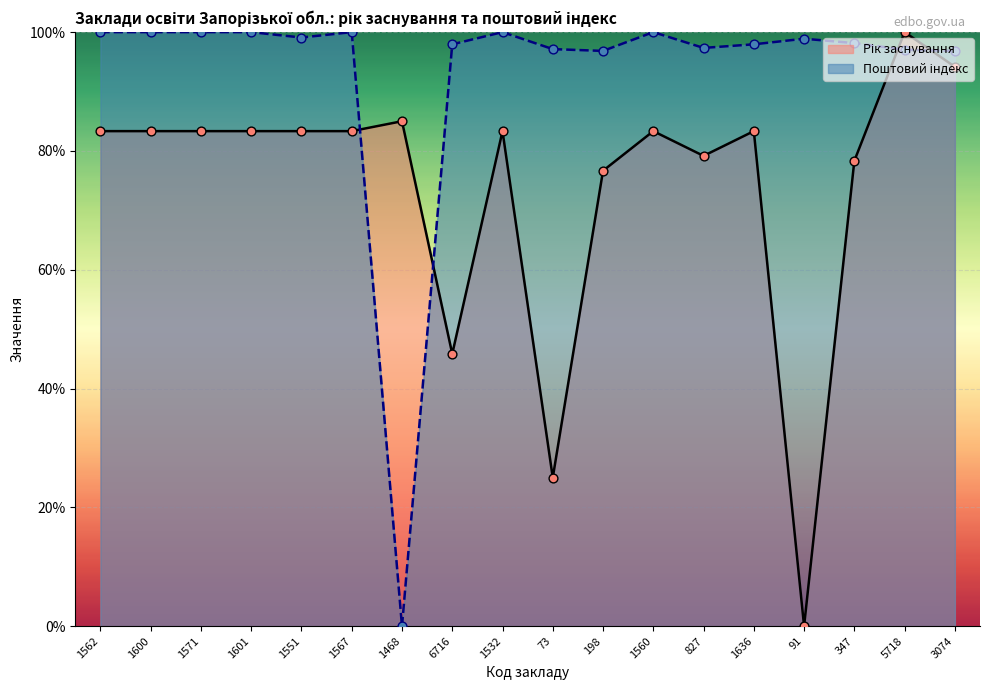

Which series contains the highest Y value?

Рік заснування